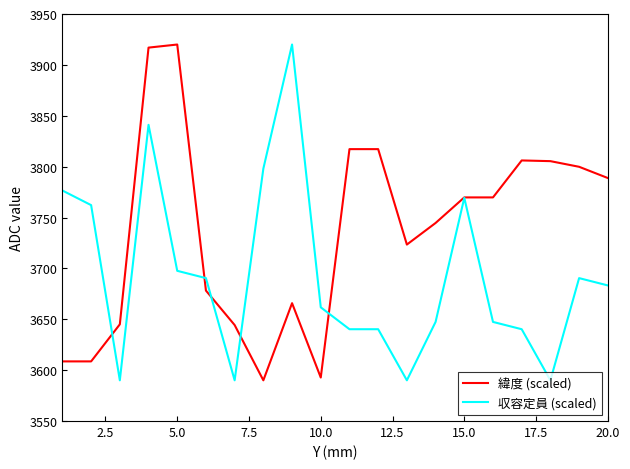

Rank the series by their average value, from highest to lowest.

緯度 (scaled), 収容定員 (scaled)